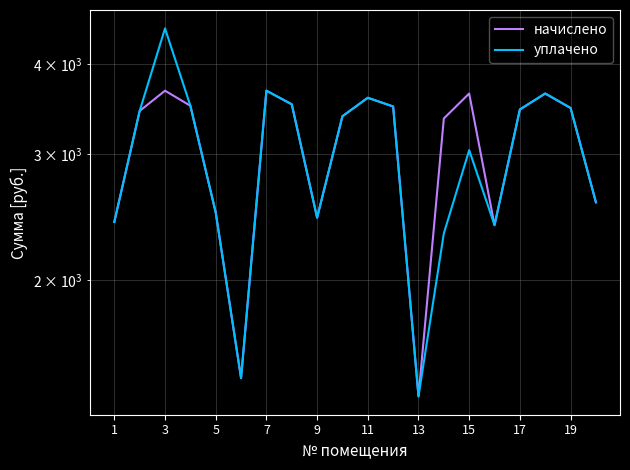

How many lines are shown in the chart?

2